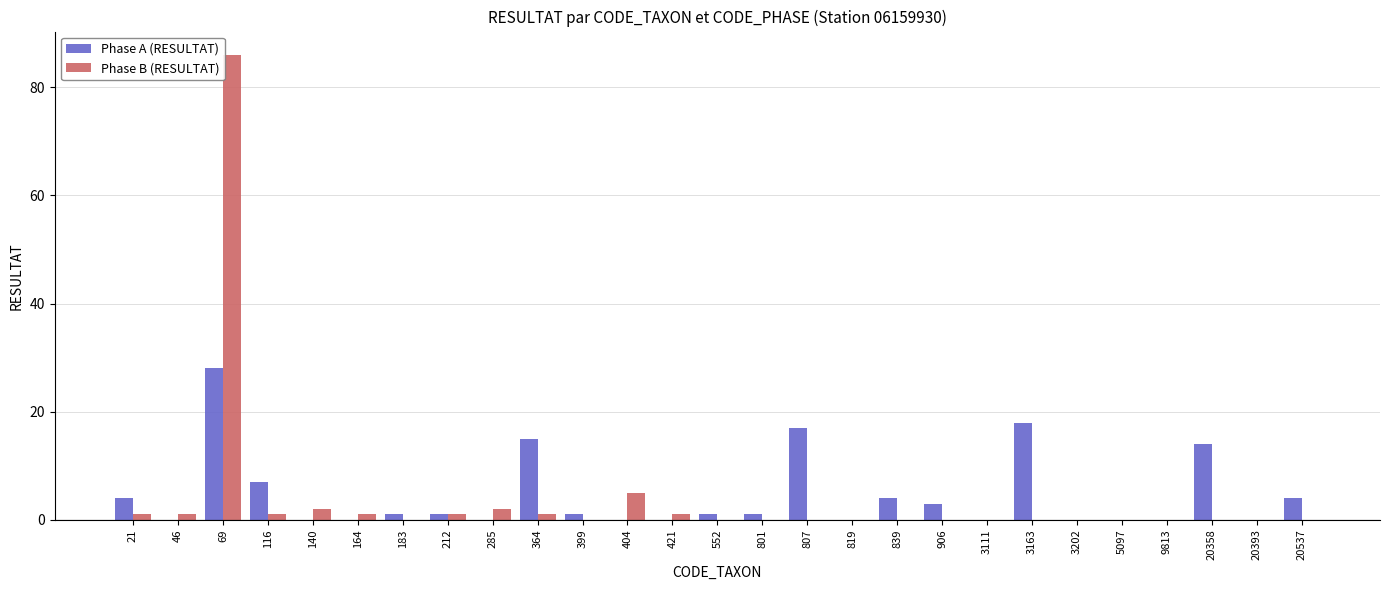

Is the value of Phase B (RESULTAT) at 285 greater than the value of Phase A (RESULTAT) at 399?

Yes